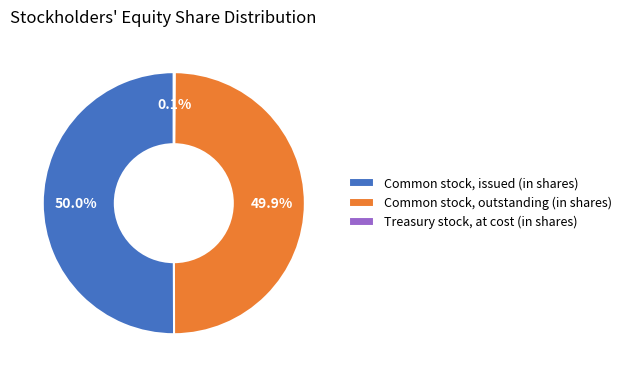

What is the ratio of the value at Common stock, outstanding (in shares) to the value at Common stock, issued (in shares)?

1.0